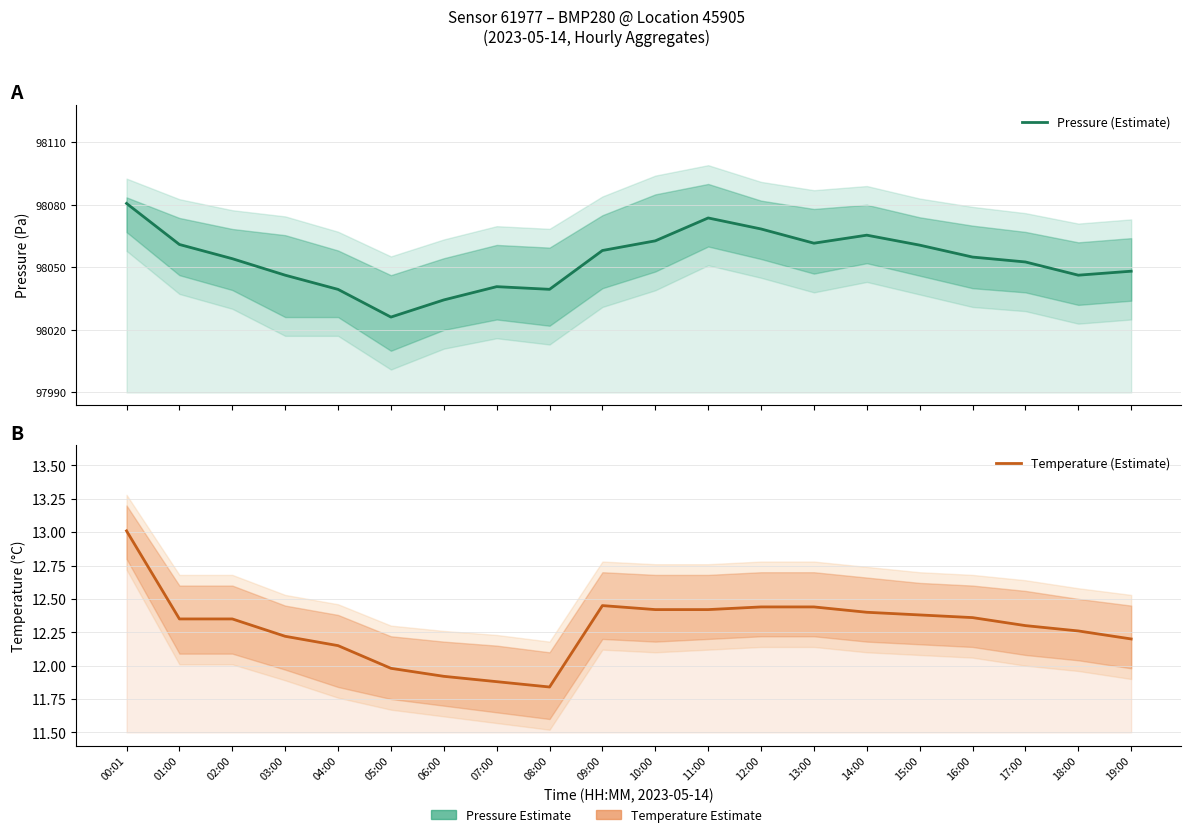

Which category has the lowest value in the Temperature (Estimate) series?

08:00